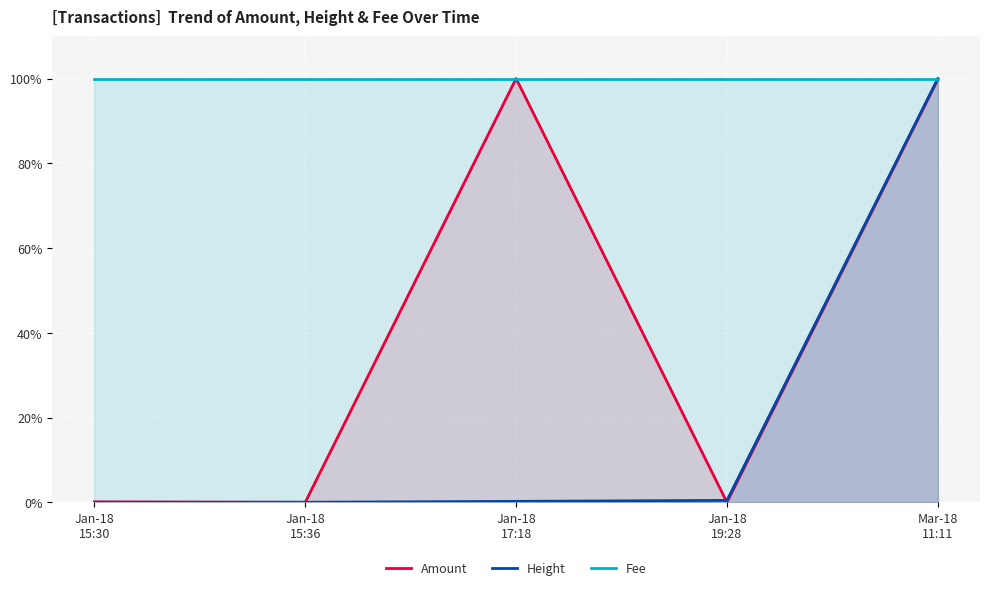

The value of Amount at Jan-18
15:30 is 0.0. True or false?

True